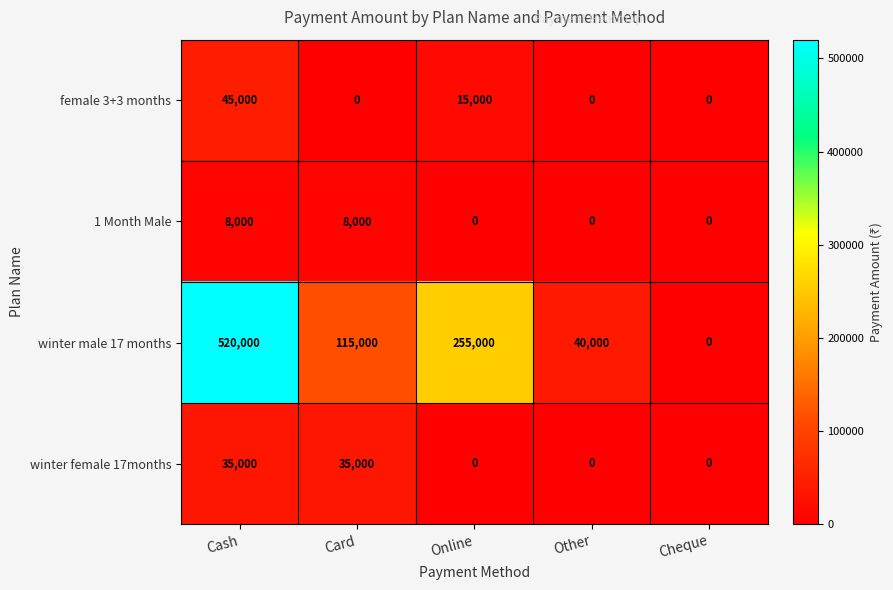

How many winter female 17months values are between 0 and 35000?

5